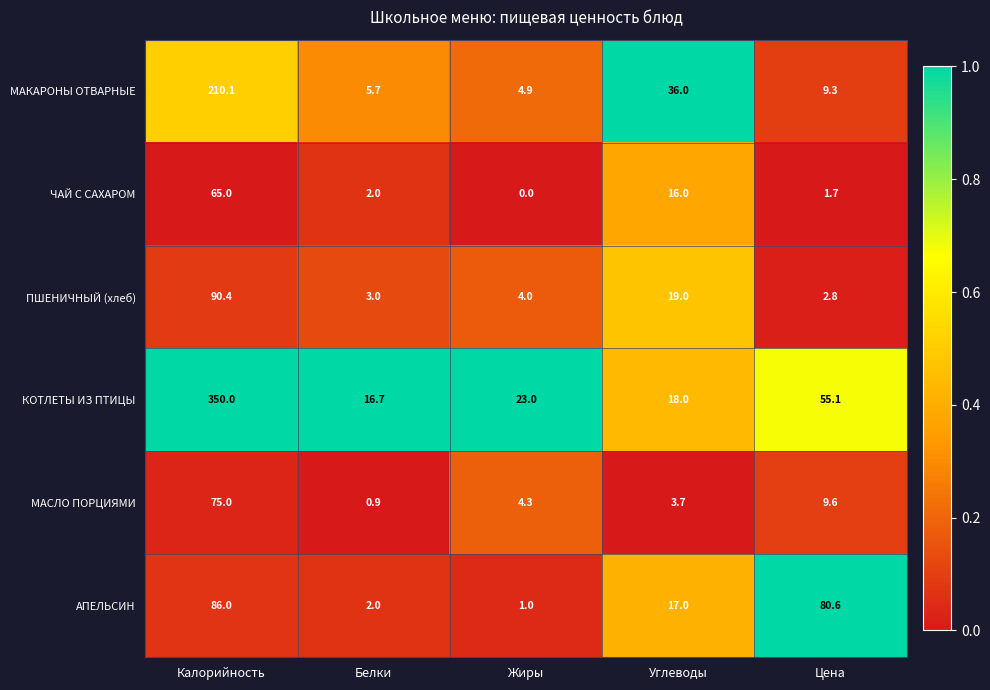

Reading right to left, transcribe all the data shown in this chart.

МАКАРОНЫ ОТВАРНЫЕ: 9.3	36.0	4.9	5.7	210.1
ЧАЙ С САХАРОМ: 1.7	16.0	0.0	2.0	65.0
ПШЕНИЧНЫЙ (хлеб): 2.8	19.0	4.0	3.0	90.4
КОТЛЕТЫ ИЗ ПТИЦЫ: 55.1	18.0	23.0	16.7	350.0
МАСЛО ПОРЦИЯМИ: 9.6	3.7	4.3	0.9	75.0
АПЕЛЬСИН: 80.6	17.0	1.0	2.0	86.0